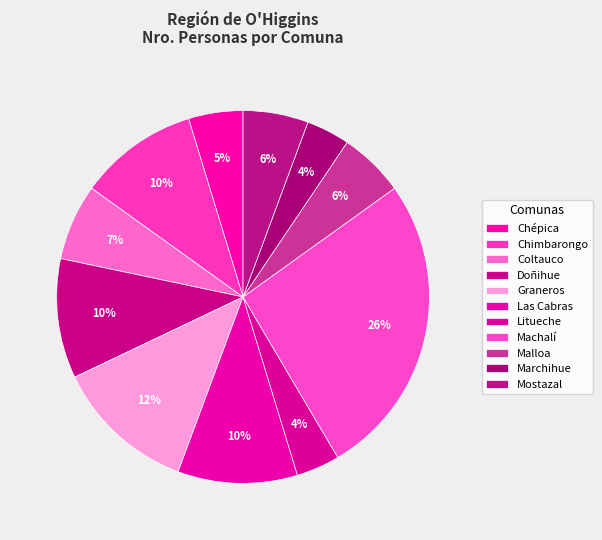

Rank the categories by value from lowest to highest.

Litueche, Marchihue, Chépica, Malloa, Mostazal, Coltauco, Chimbarongo, Doñihue, Las Cabras, Graneros, Machalí